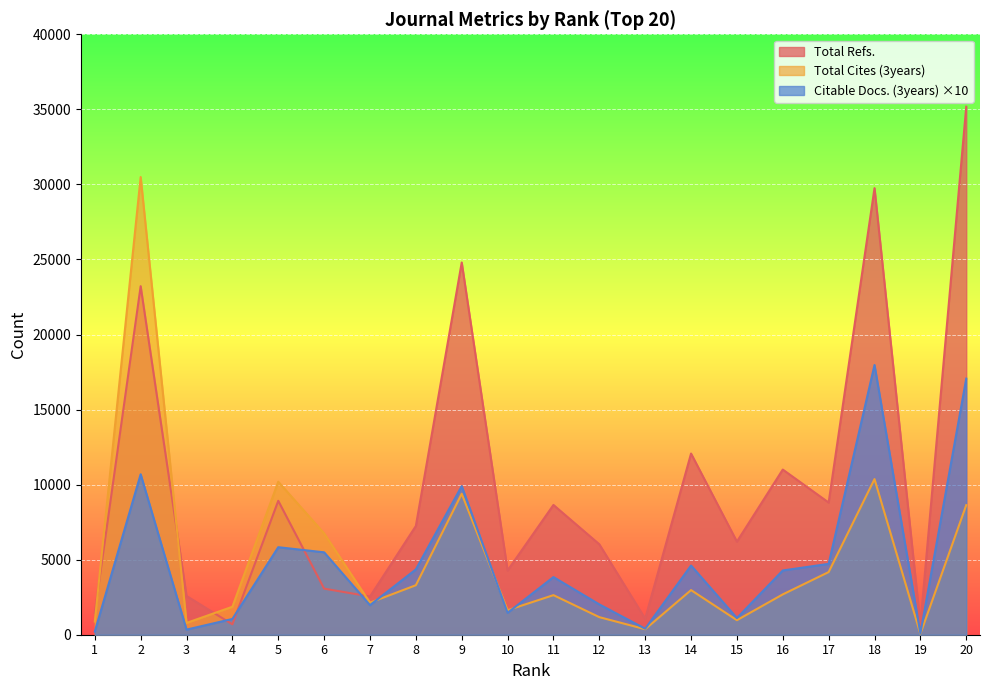

True or false: Total Refs. has a value of 29750 at 18.

True